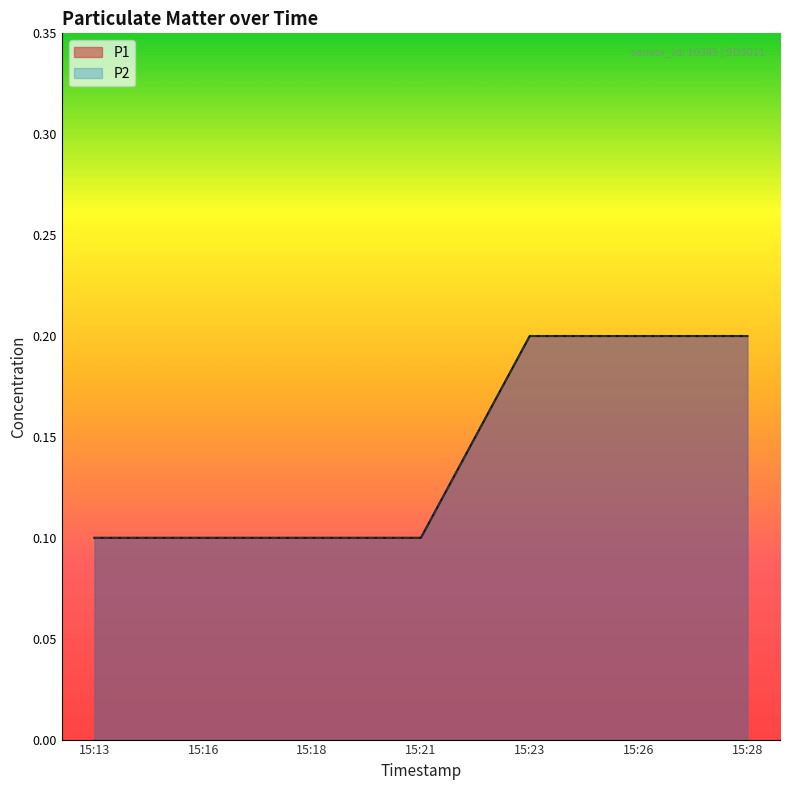

What is the smallest value displayed?

0.1